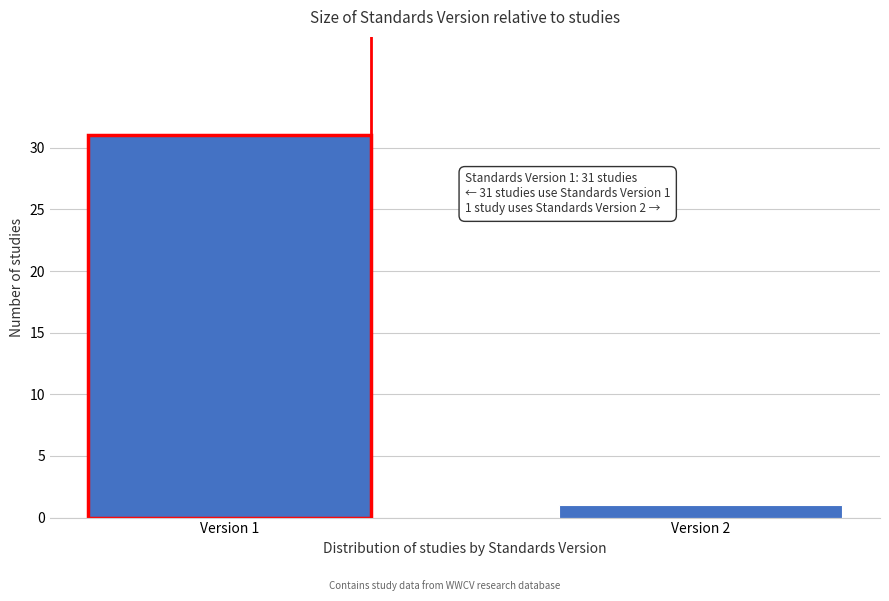

Reading left to right, transcribe all the data shown in this chart.

31	1